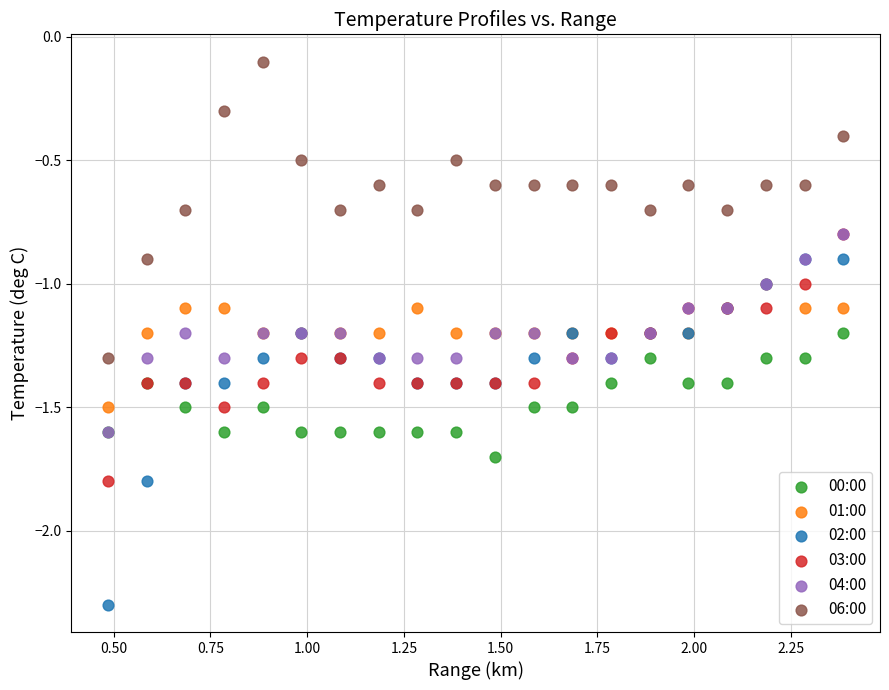

What are all the series names shown in the legend?

00:00, 01:00, 02:00, 03:00, 04:00, 06:00